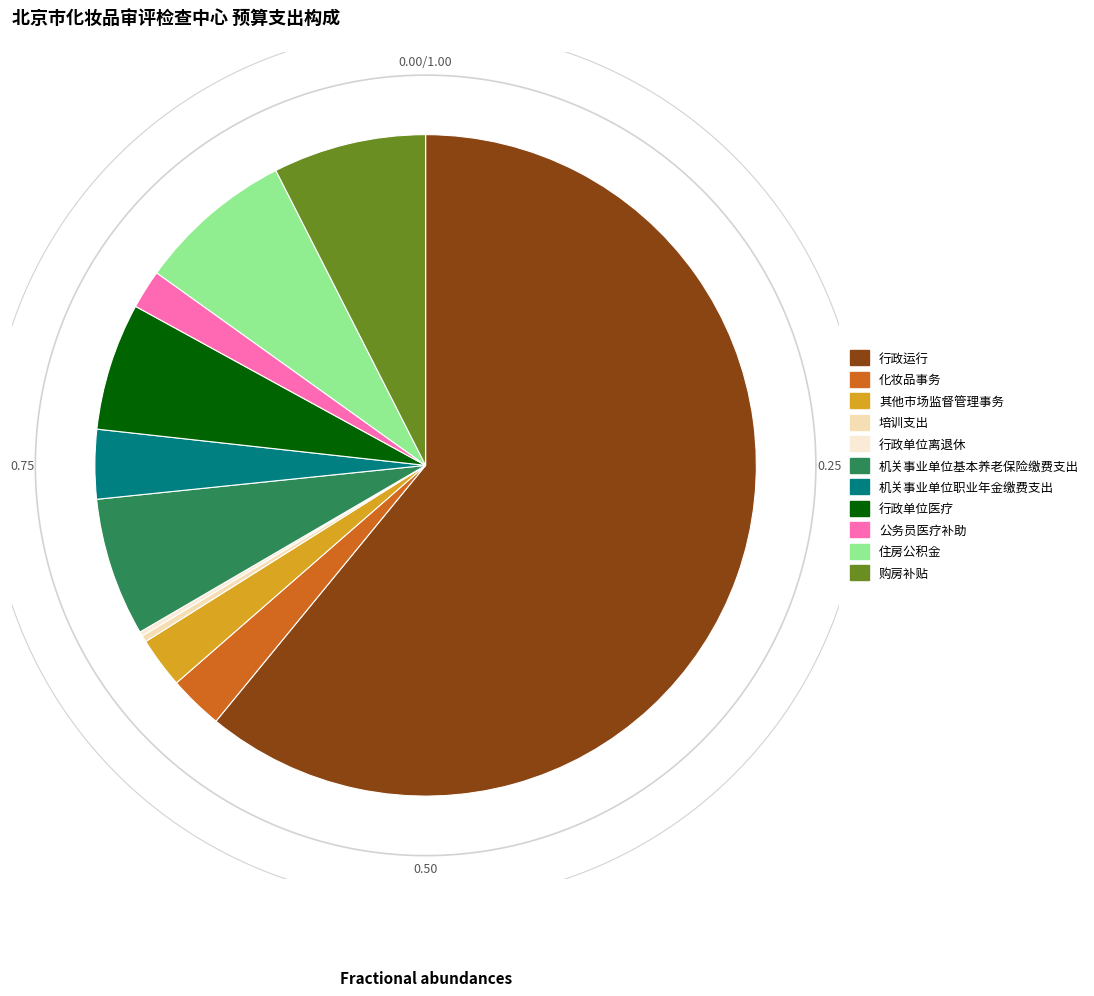

To the nearest percent, what is the difference between the 化妆品事务 and 行政单位医疗 slice percentages?

4%